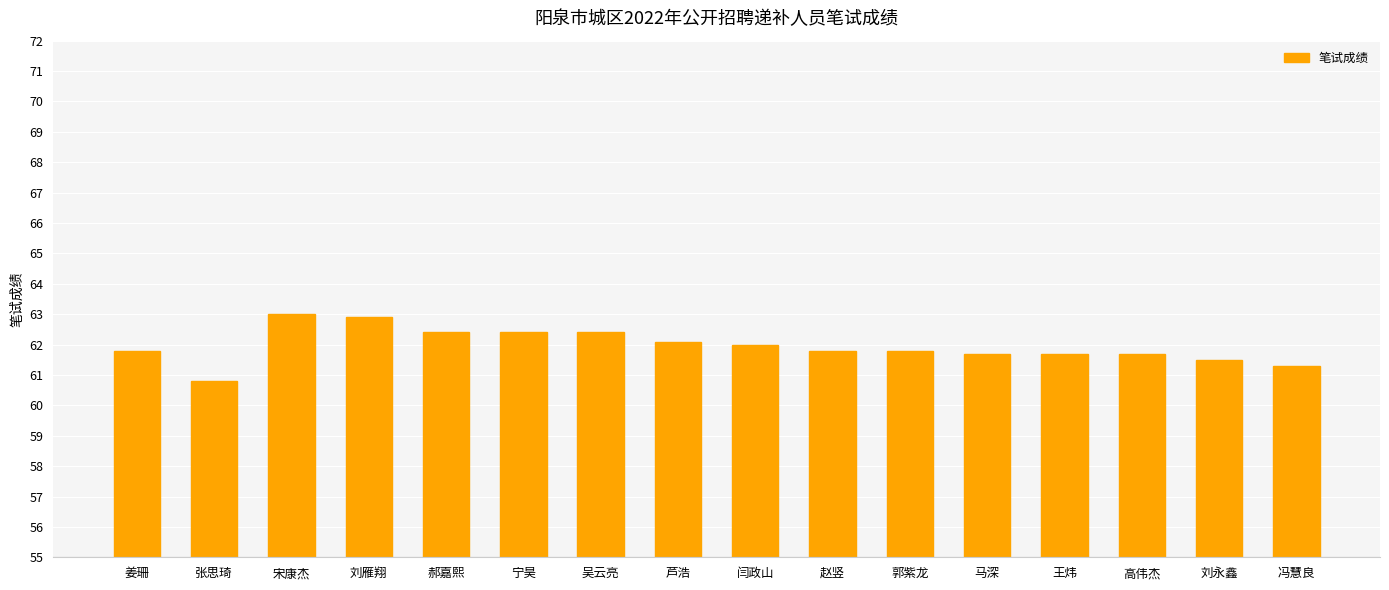

Are the bars horizontal?

No